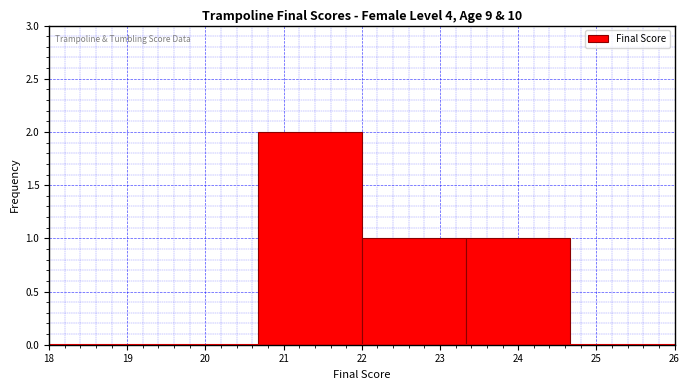

Over which range of the x-axis is the bar tallest?

20.7 to 22.0